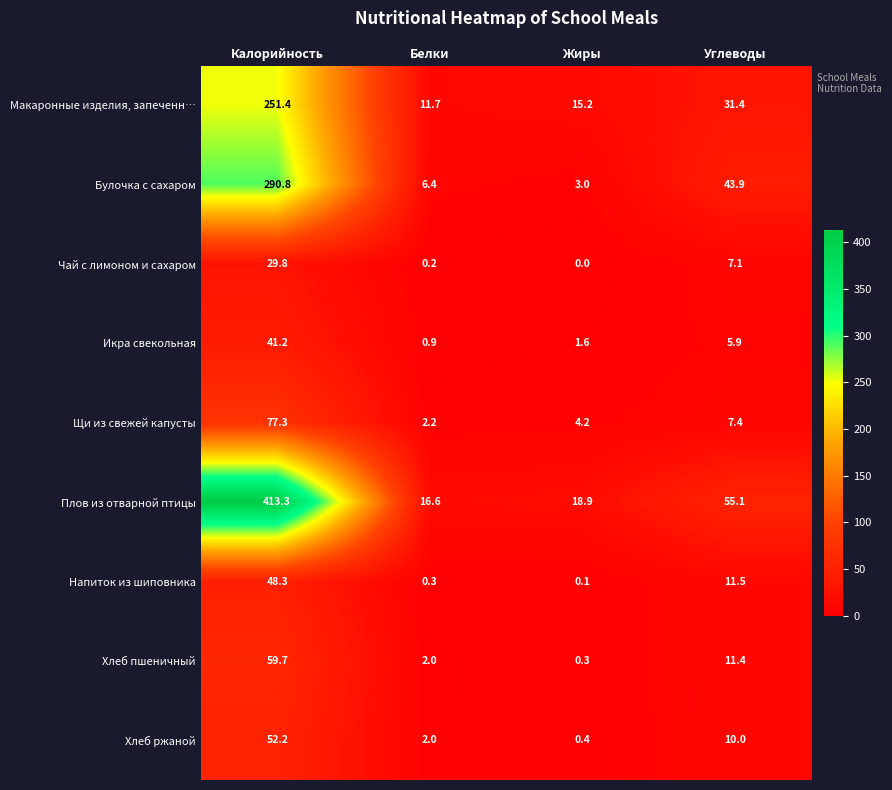

What is the sum of the Икра свекольная values at Жиры and Белки?

2.5